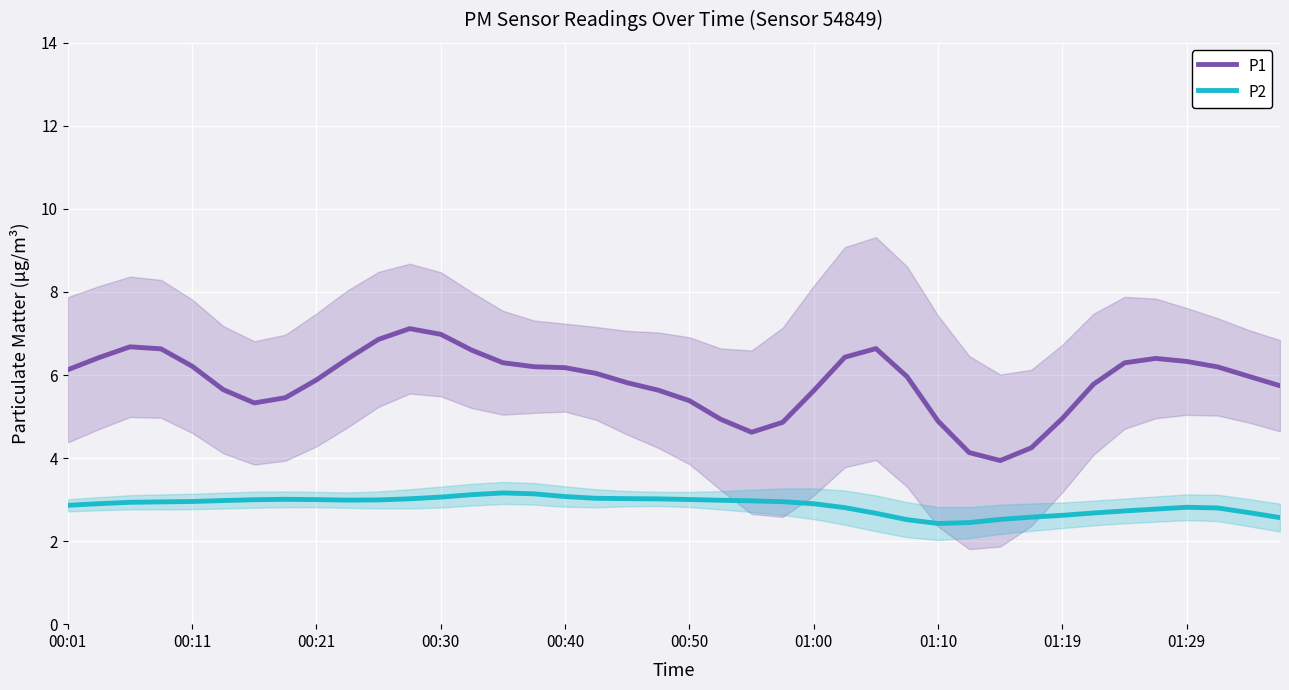

The value of P2 at 01:29 is 1.8. True or false?

False